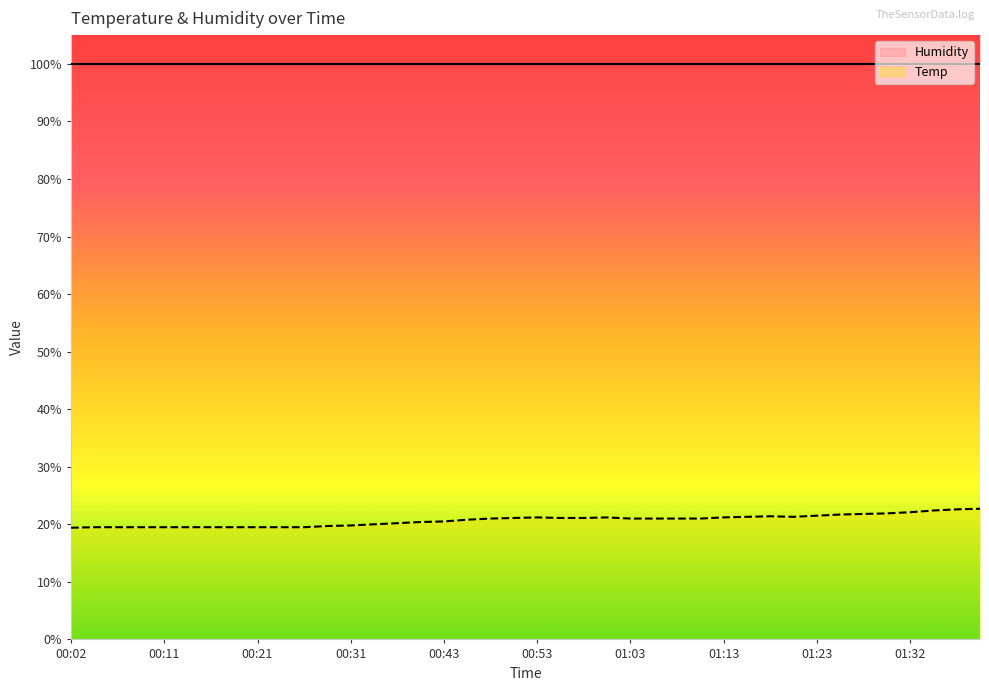

What is the highest value of the Temp series?

22.7